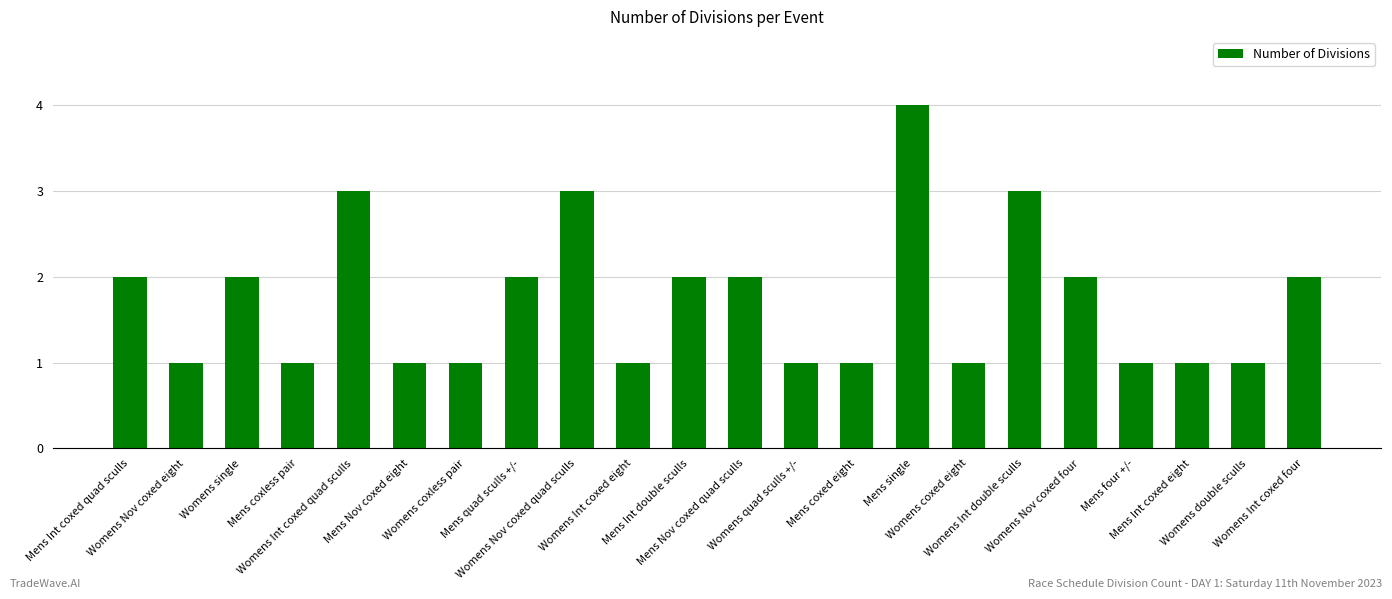

How many bars are there in total?

22